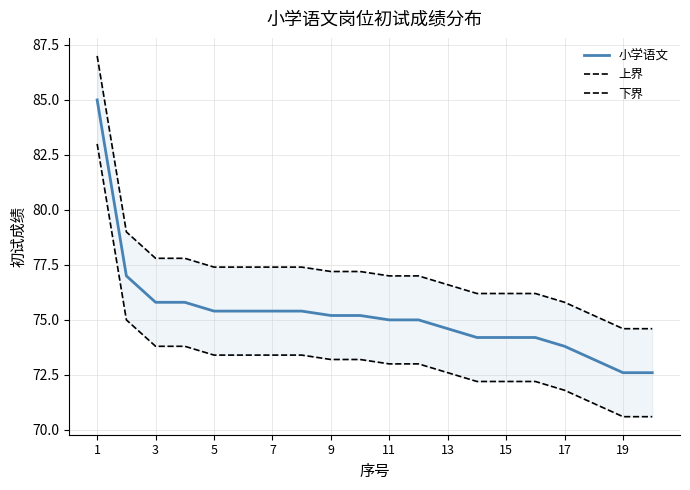

What is the lowest value of the 小学语文 series?

72.6